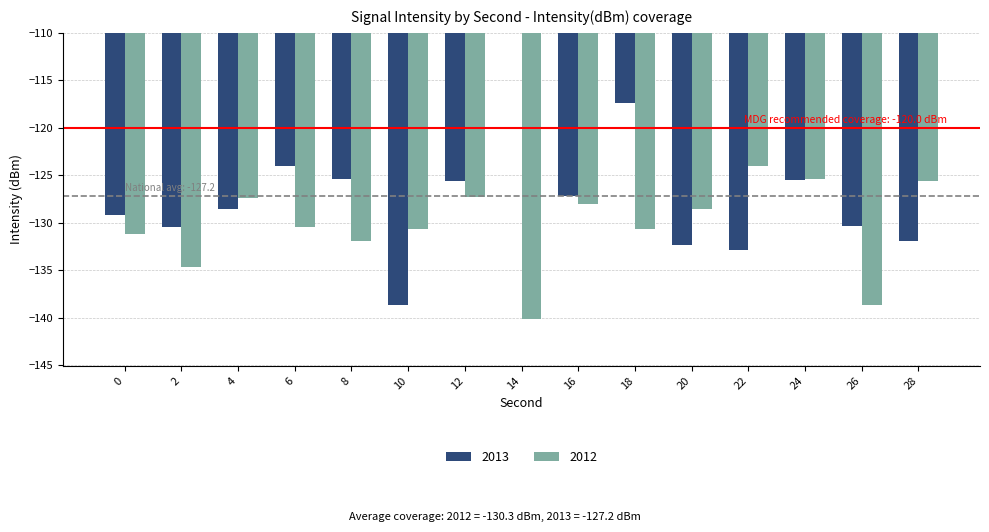

Which category has the lowest value in the 2013 series?

10